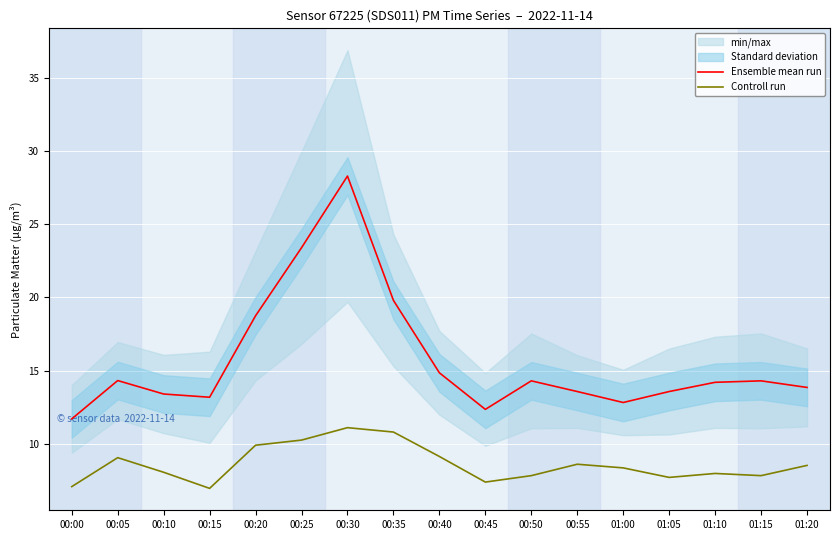

How many lines are shown in the chart?

2